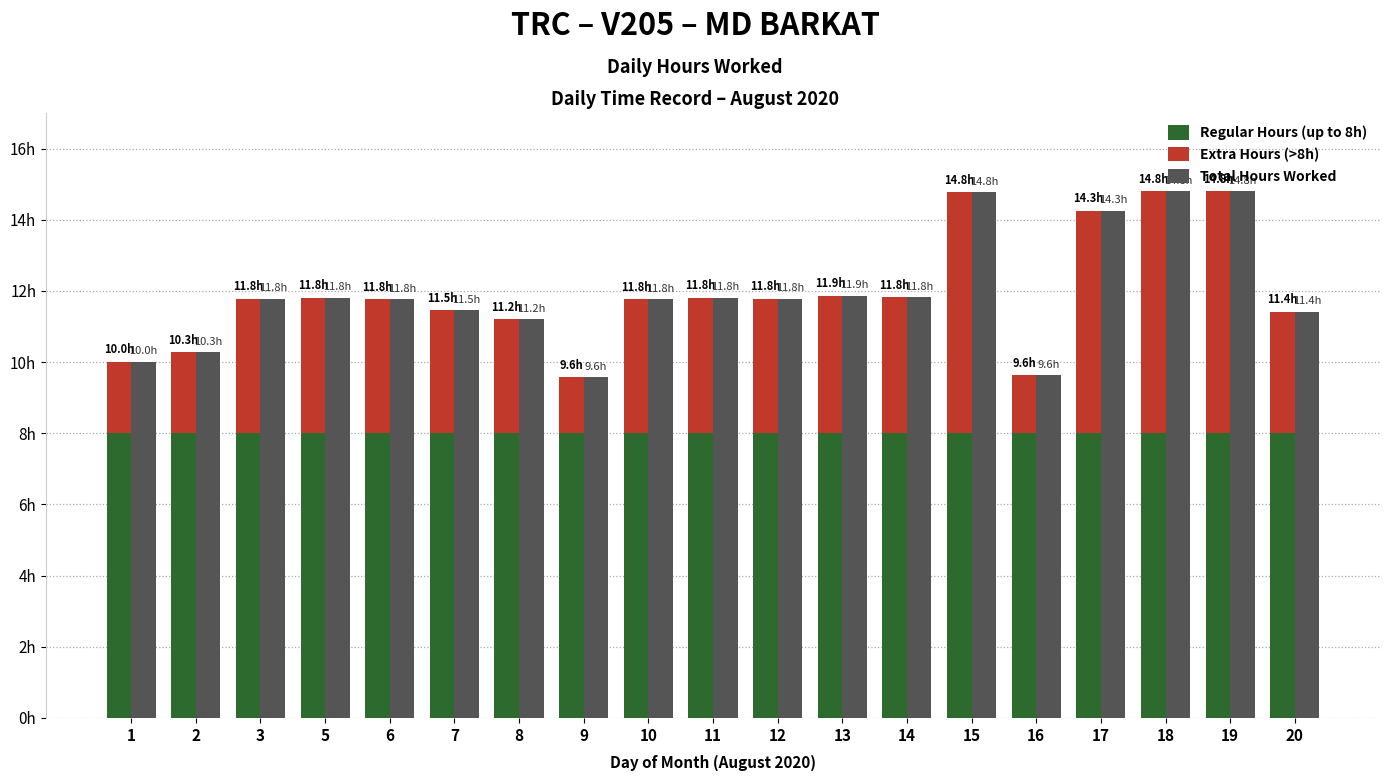

Rank the series by their maximum value, from highest to lowest.

Total Hours Worked, Regular Hours (up to 8h), Extra Hours (>8h)